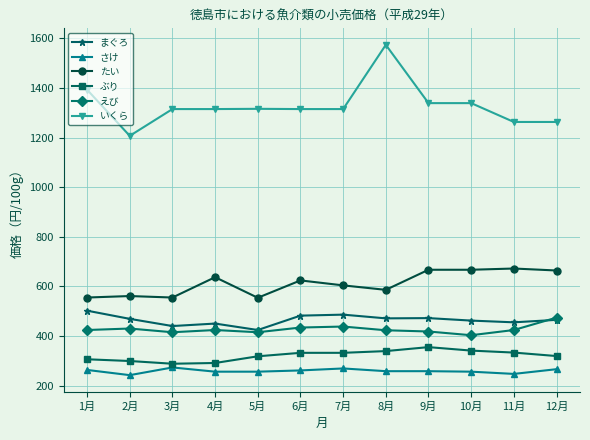

True or false: たい has a value of 742 at 3月.

False